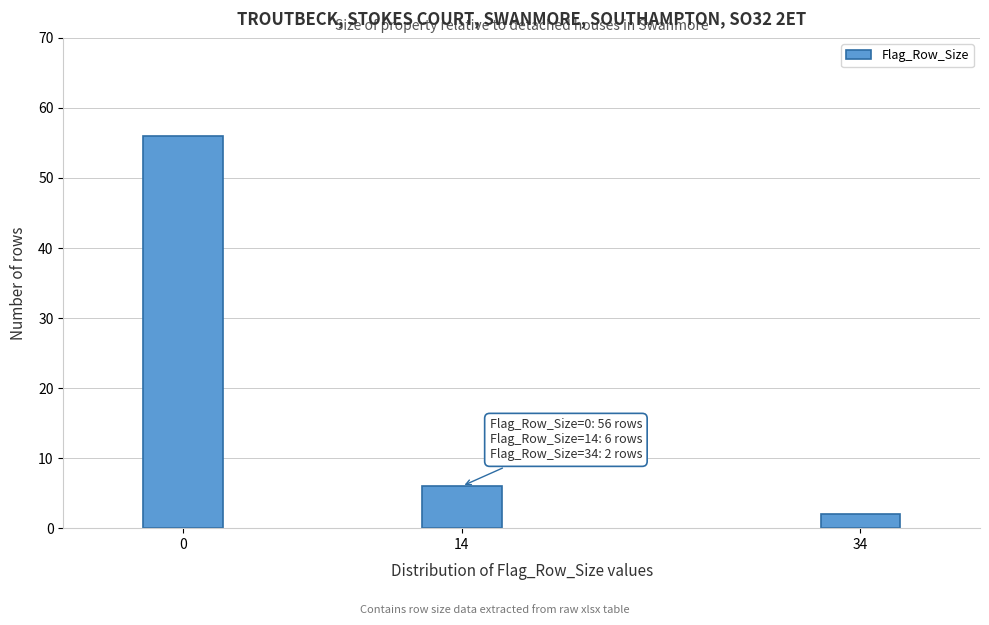

Reading right to left, list all the values displayed in this chart.

2	6	56